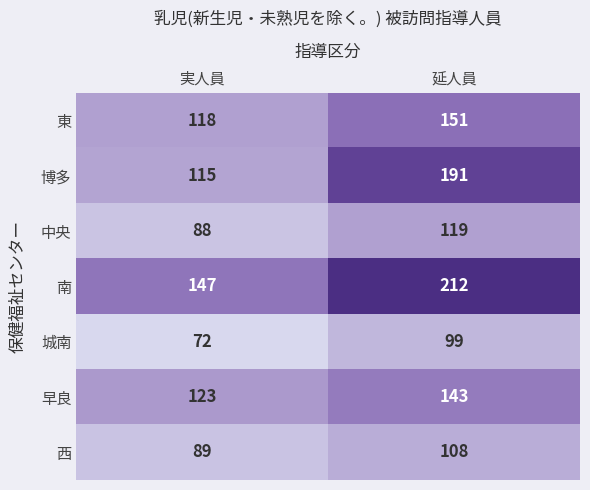

What is the difference between the maximum and minimum values in the 中央 series?

31